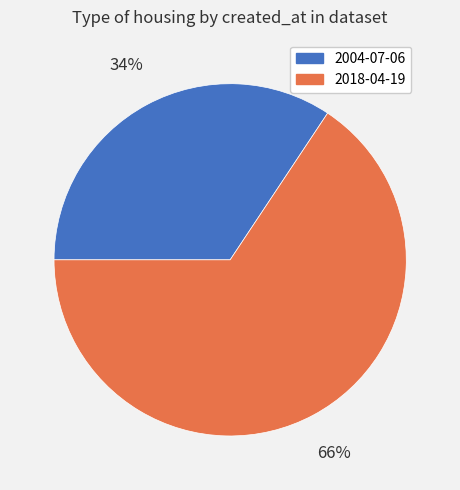

Which has a higher value, 2018-04-19 or 2004-07-06?

2018-04-19